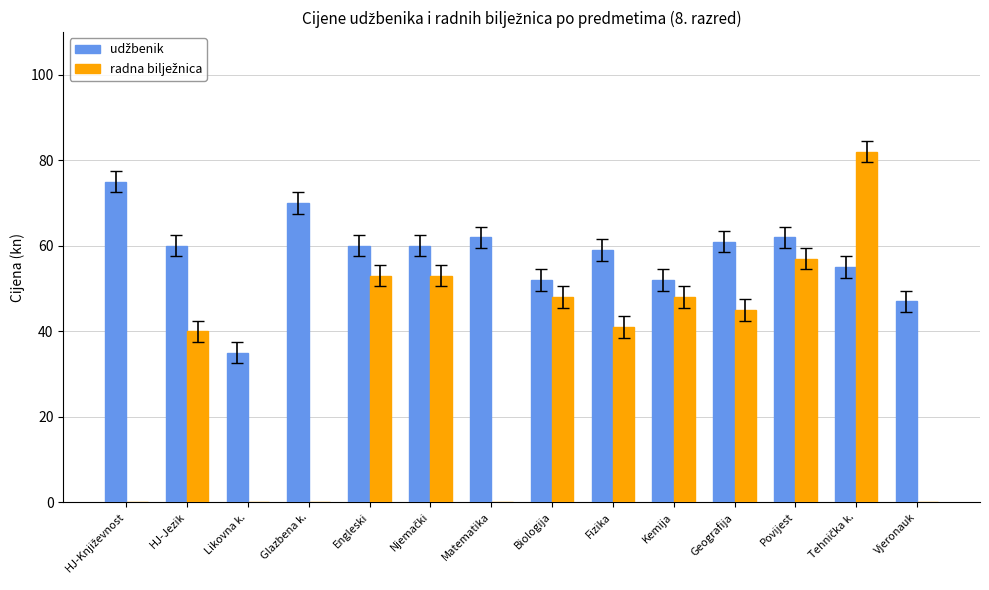

What is the total value across all series at Matematika?

62